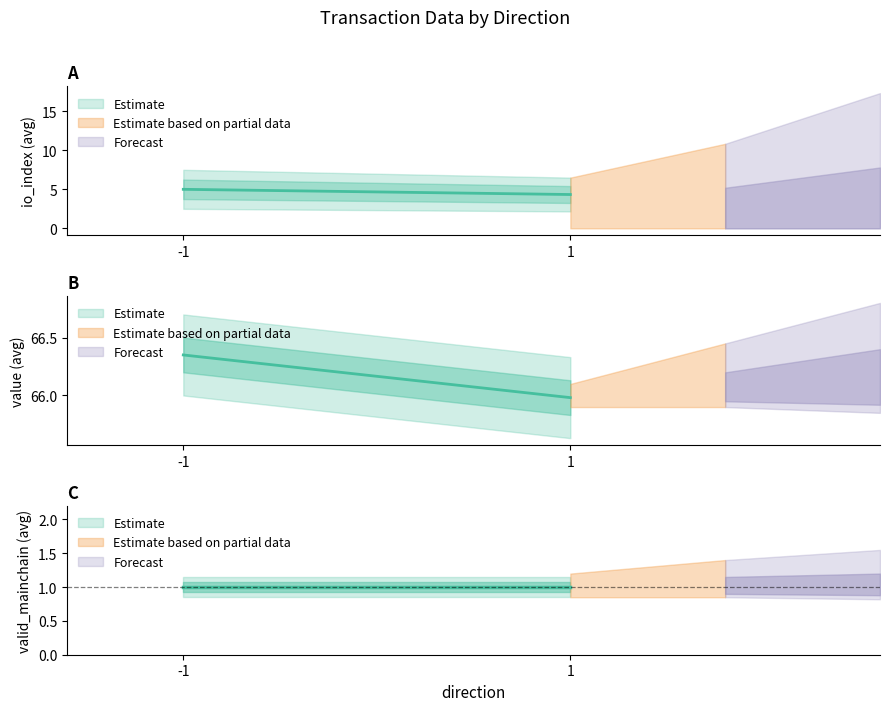

At which label does io_index reach its peak?

-1